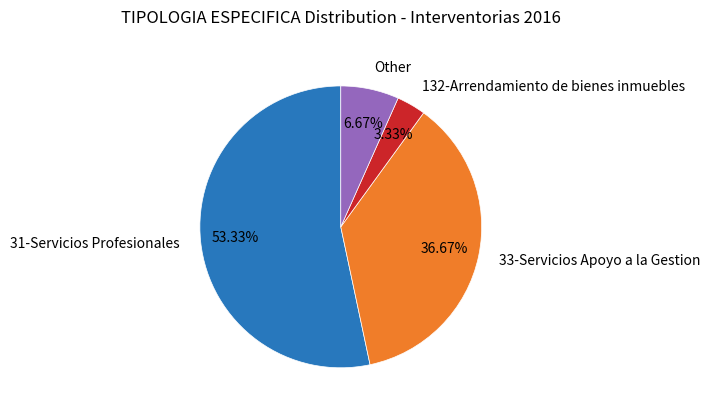

Is there any slice that represents more than half of the pie?

Yes